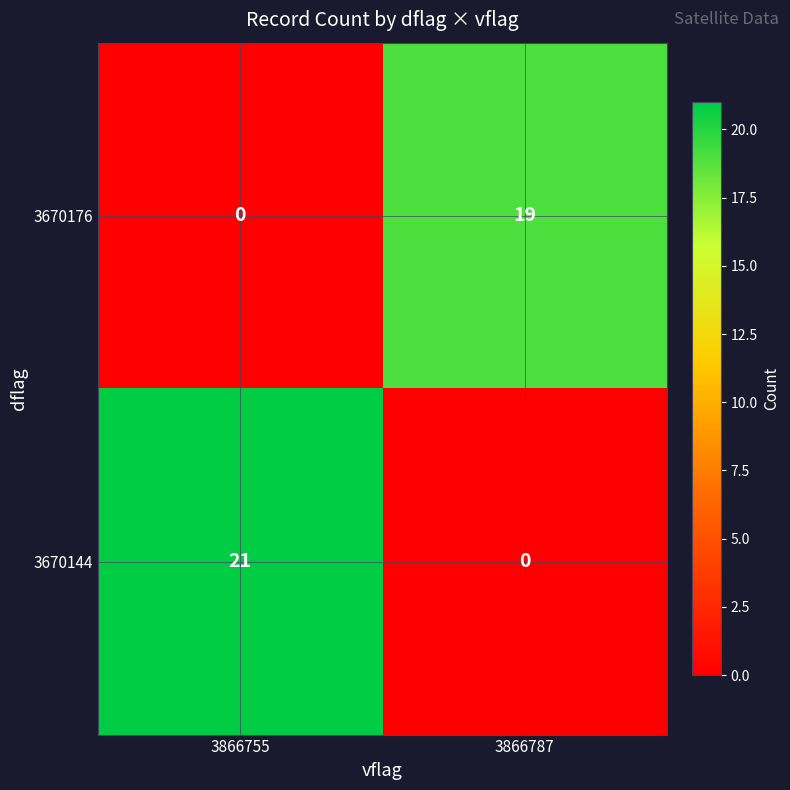

Read the 3670176 value at 3866787, to the nearest 5.

20